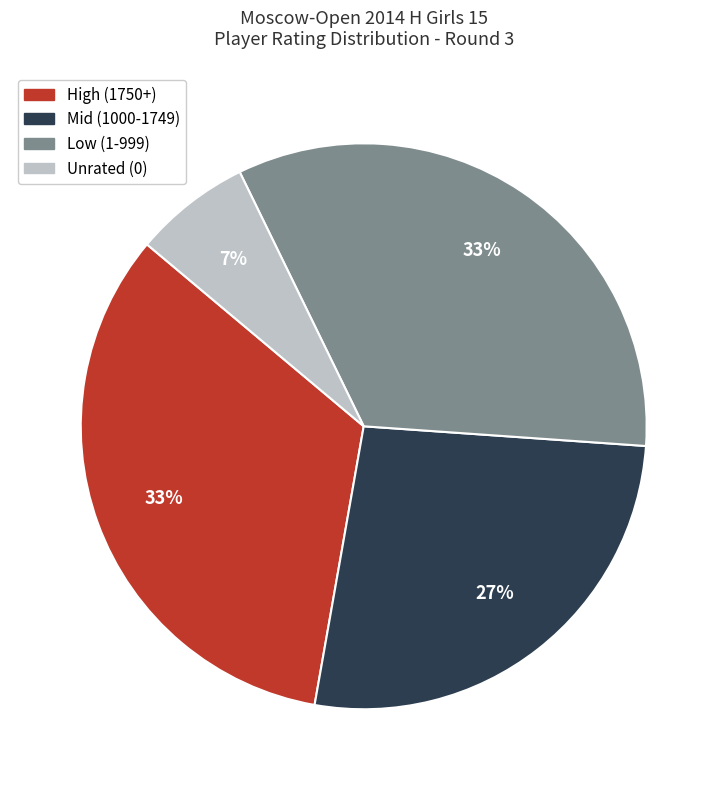

True or false: High (1750+) accounts for 33% of the total.

True